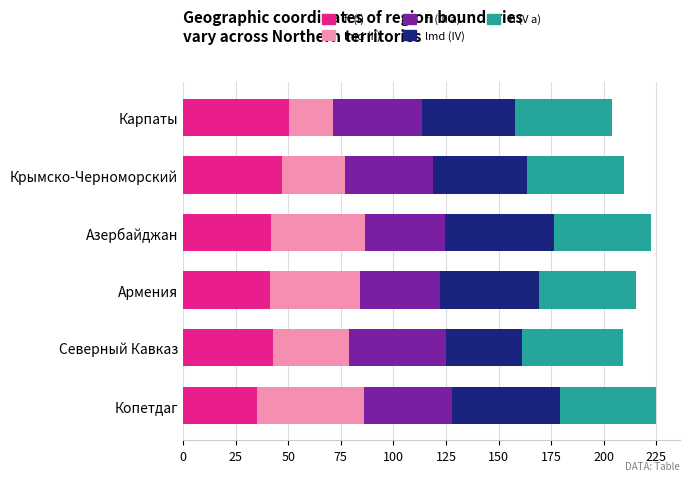

What is the minimum value for fi (I)?

35.0